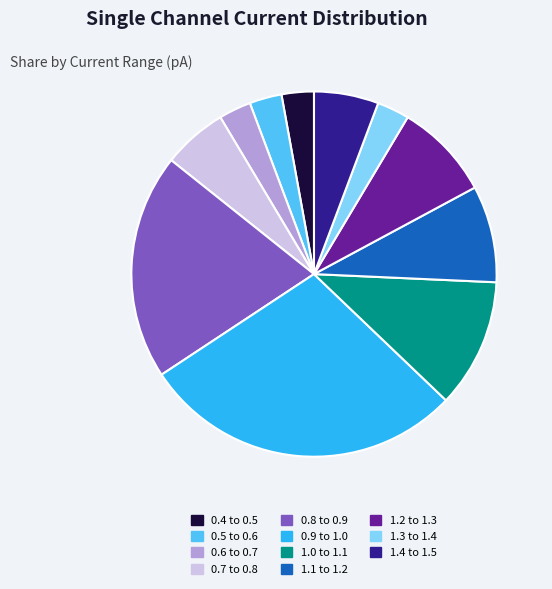

Which slice is the largest?

0.9 to 1.0